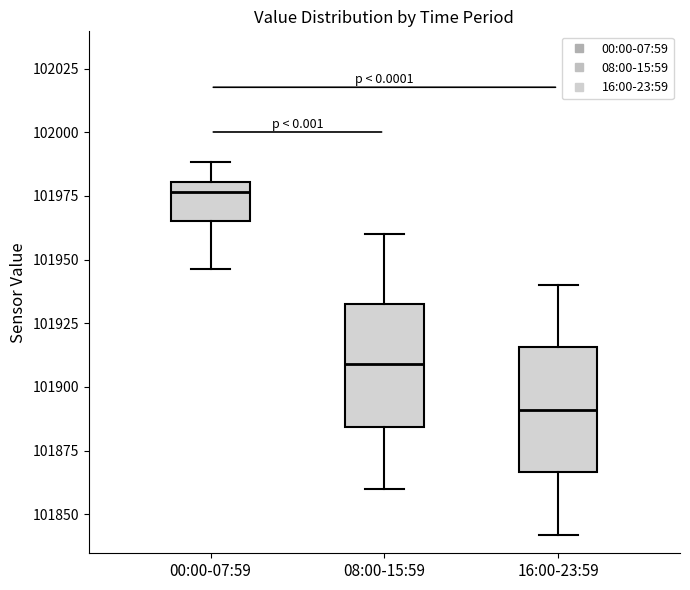

Where does the upper whisker of the box for 08:00-15:59 end on the y-axis? The values are not printed on the chart, so give them approximately, as read against the axis.

101960